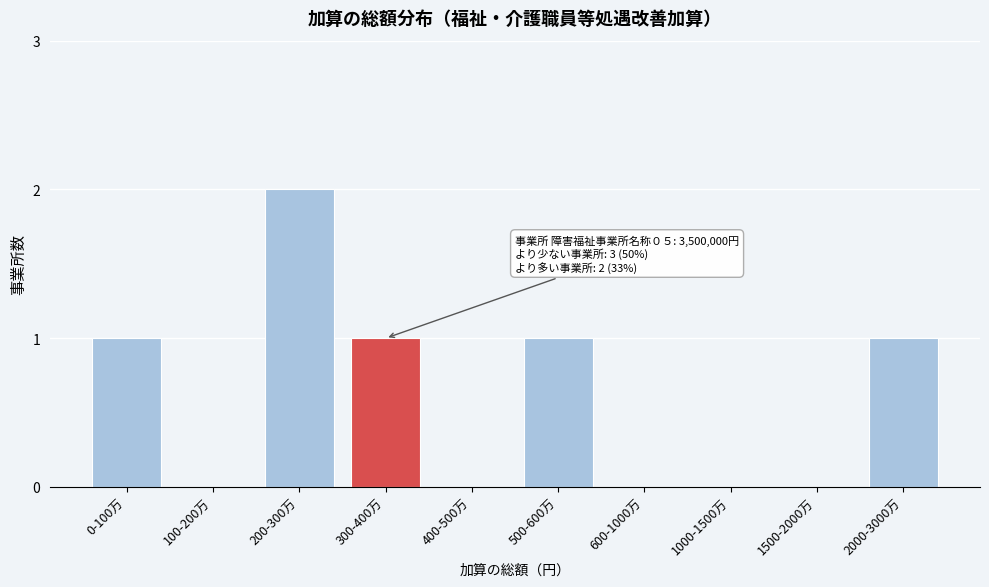

Reading right to left, list all the values displayed in this chart.

2000-3000万=1	1500-2000万=0	1000-1500万=0	600-1000万=0	500-600万=1	400-500万=0	300-400万=1	200-300万=2	100-200万=0	0-100万=1